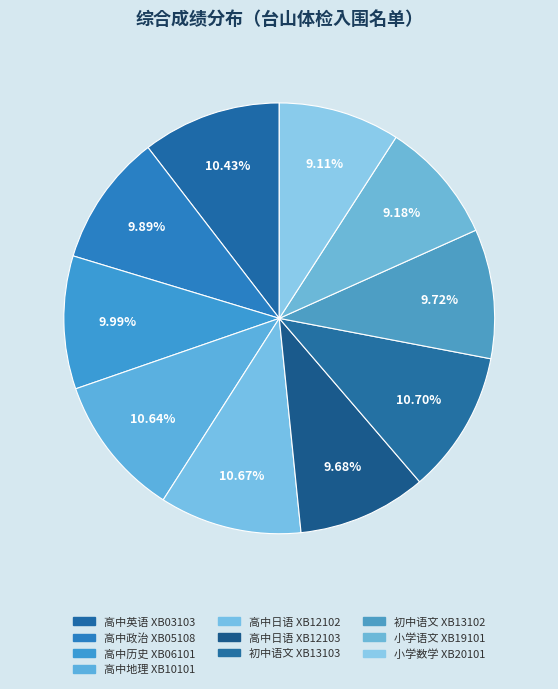

Count the number of slices in the pie.

10